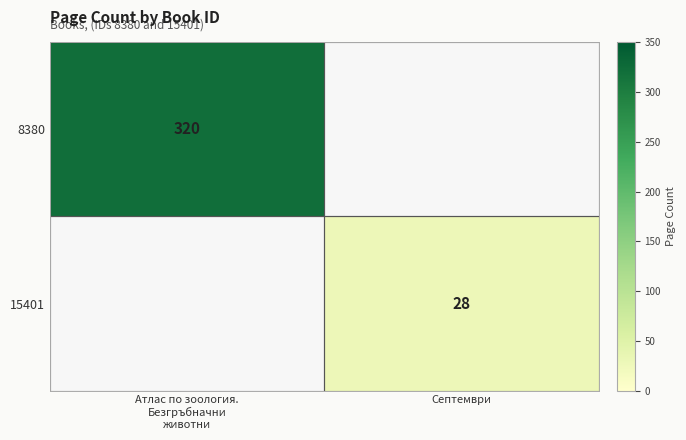

True or false: 15401 has a value of 28 at Септември.

True